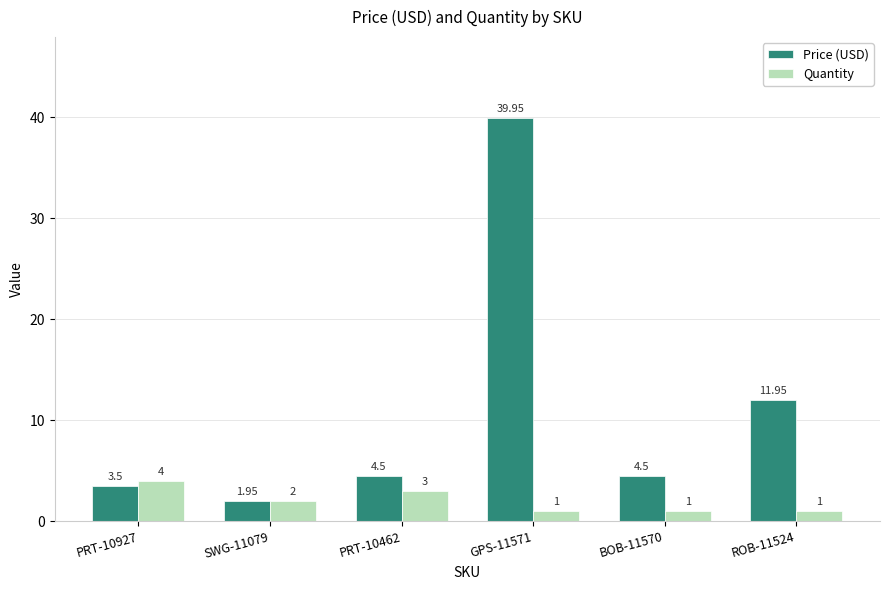

What is the average value of the Quantity series?

2.0